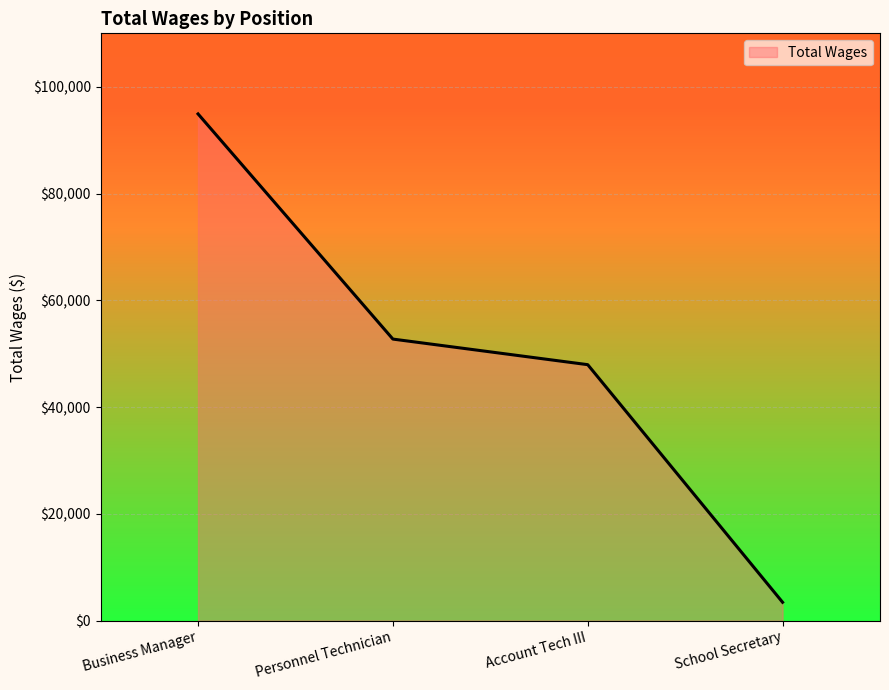

What is the difference between the maximum and minimum values?

91469